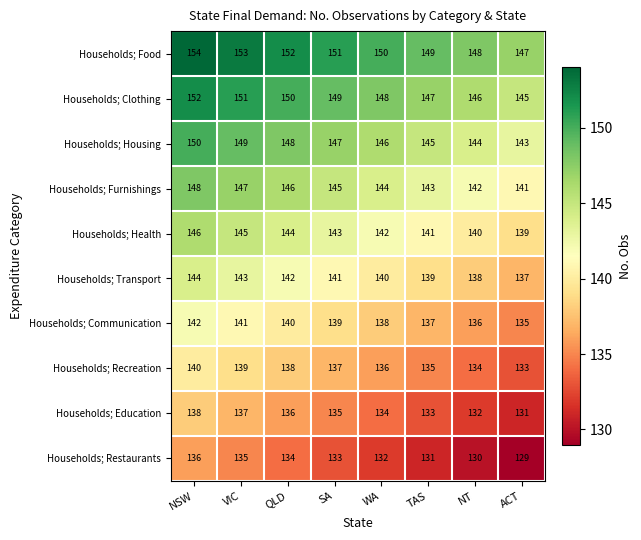

How many distinct data groups are displayed?

10